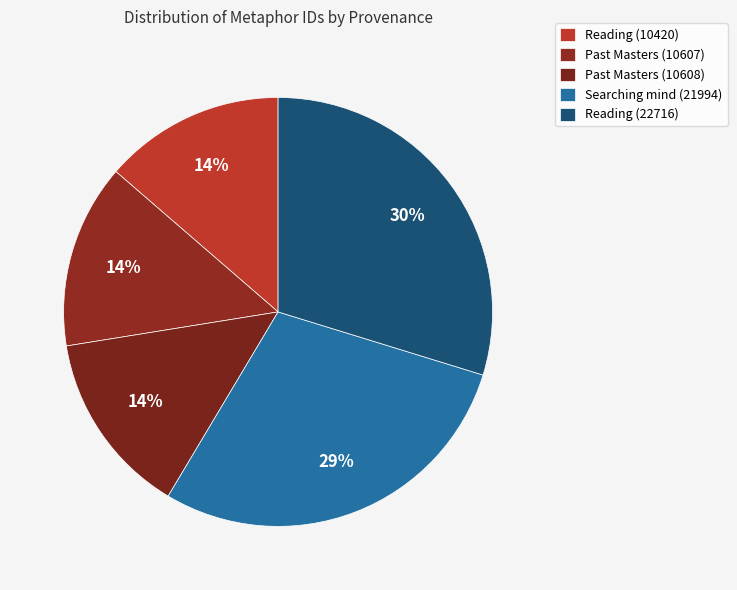

Rank the categories by value from highest to lowest.

Reading (22716), Searching mind (21994), Past Masters (10608), Past Masters (10607), Reading (10420)